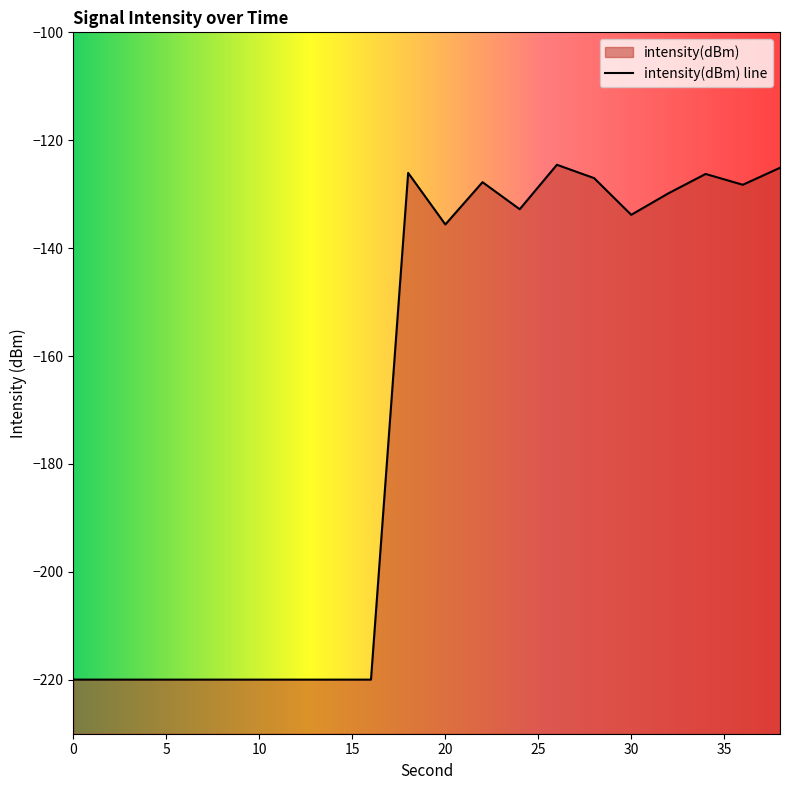

True or false: the data shows -61.2 at 24.

False